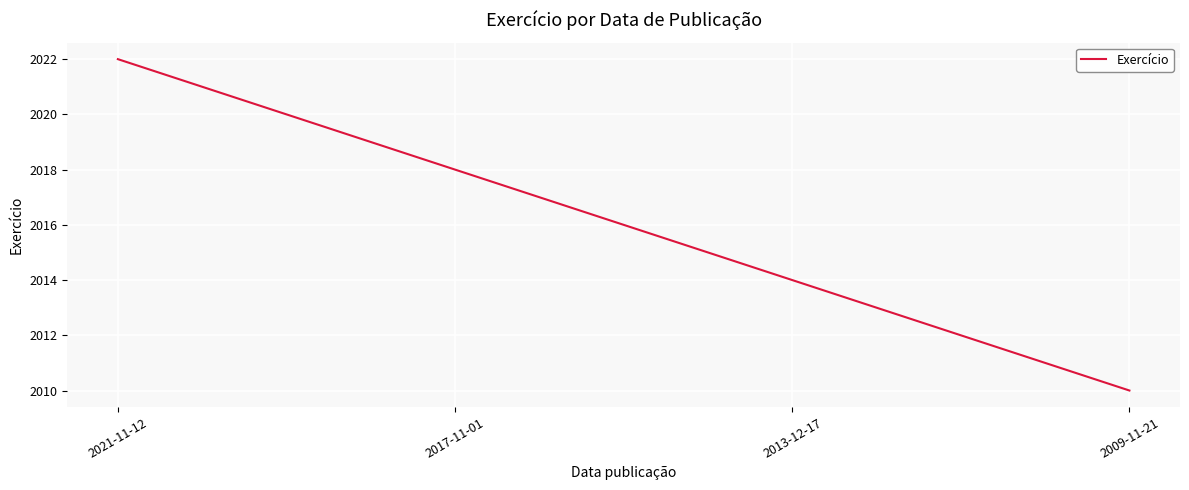

What is the sum of all values?

8064